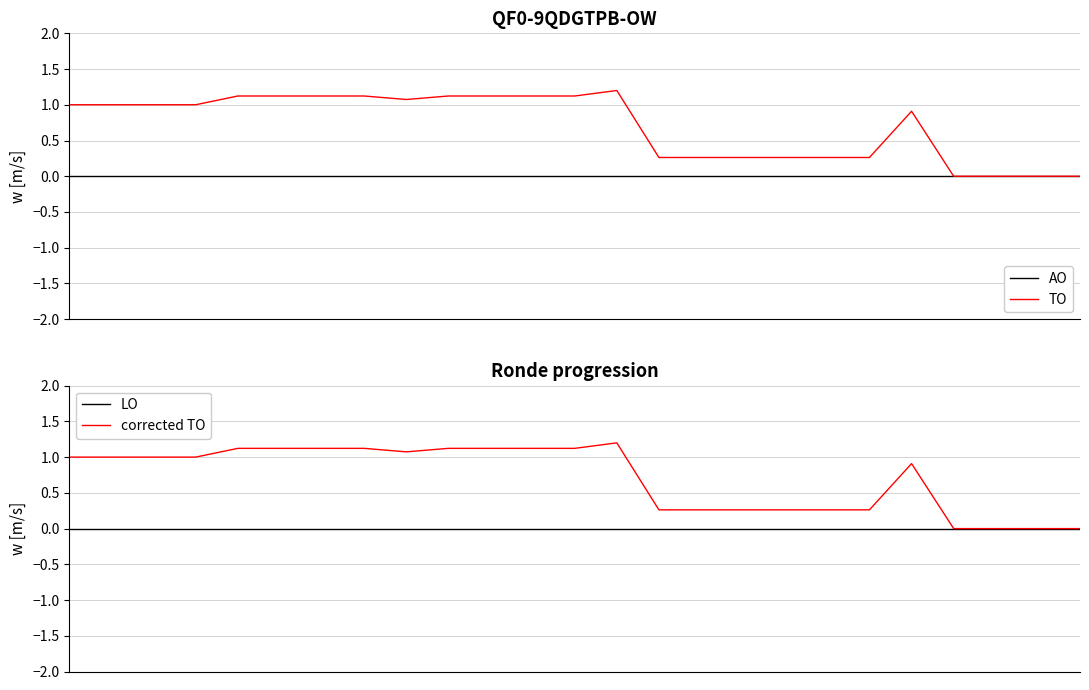

True or false: AO has a value of 0.0 at 13.

True